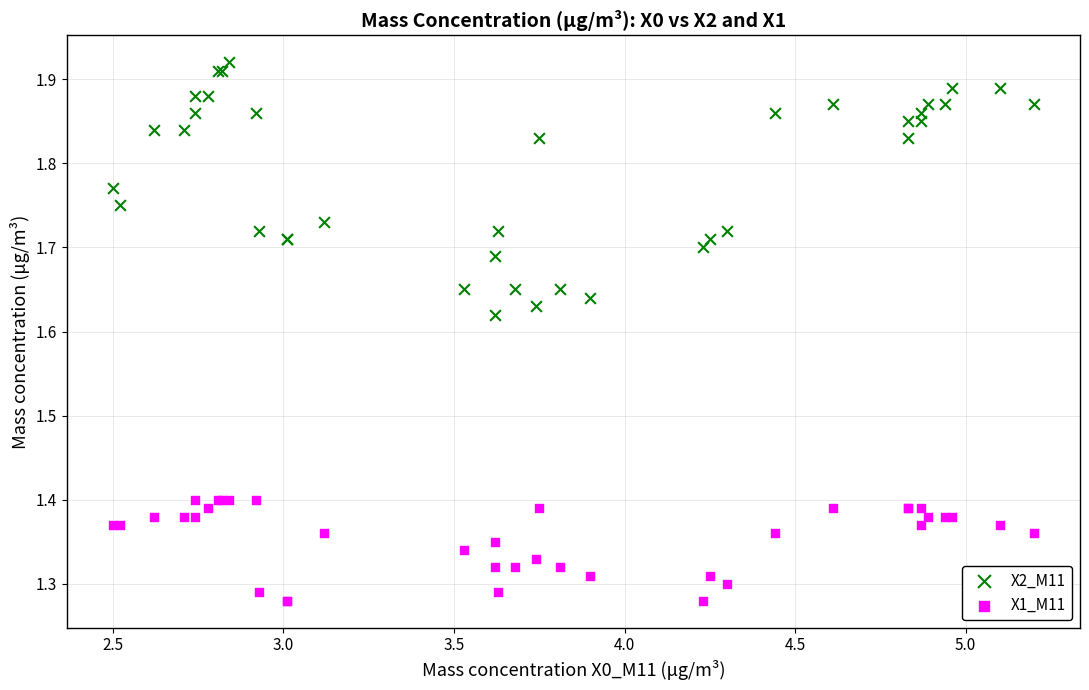

Which series has the widest spread of Y values?

X2_M11